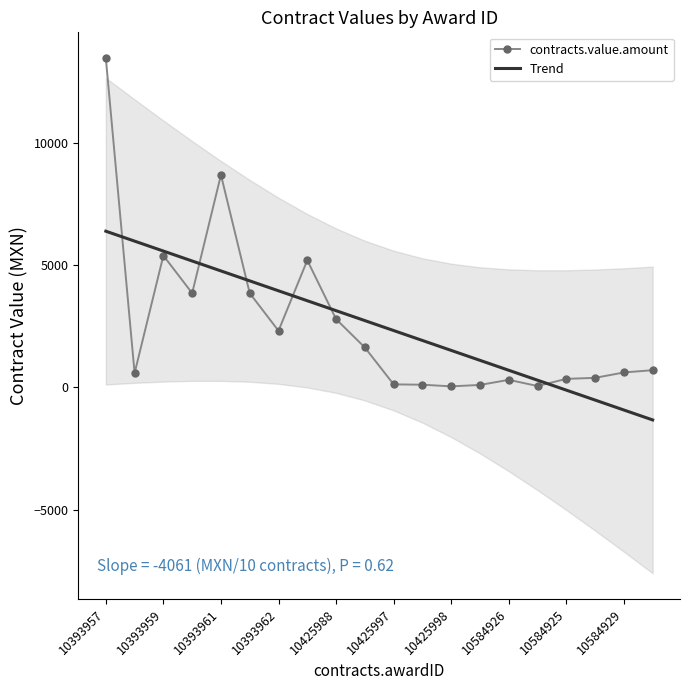

Is it true that Trend equals 5610.2 at 10393962?

False